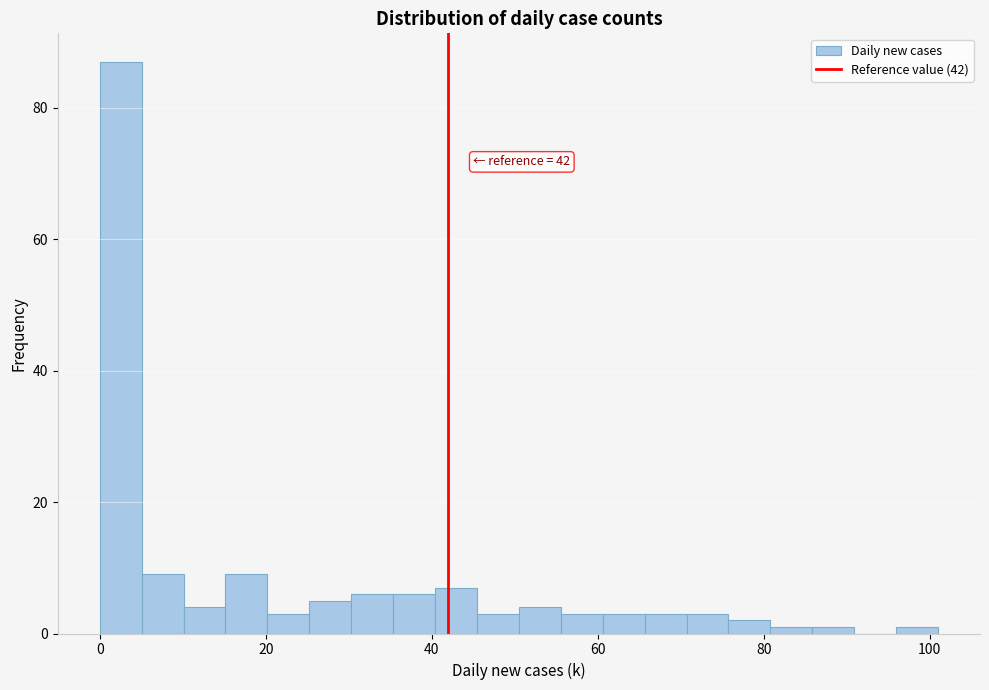

Around what value on the x-axis is the tallest bar? Give the approximate position of its centre, as read against the axis.

2